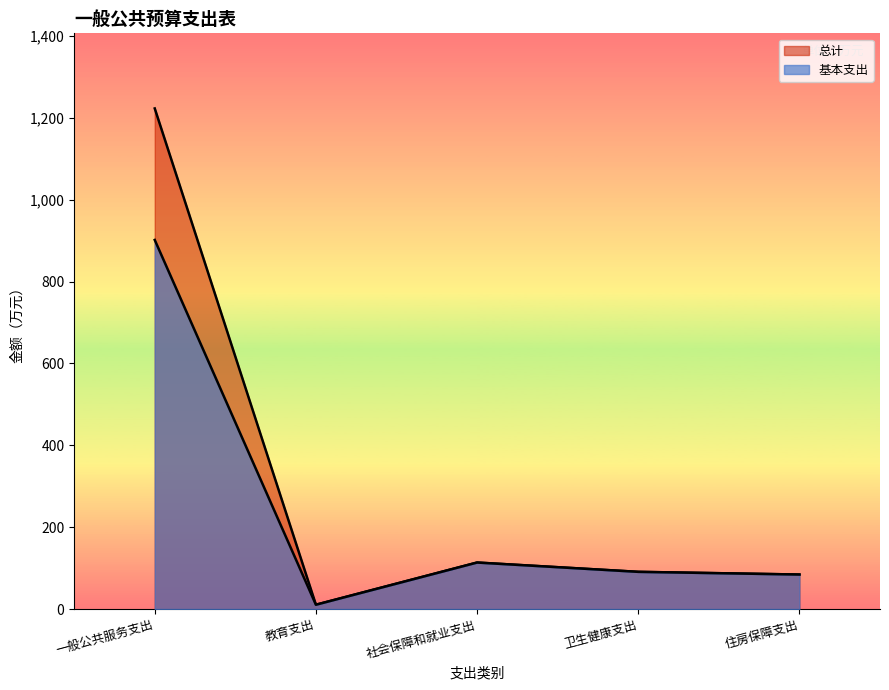

How many interior local valleys does the 基本支出 series have?

1